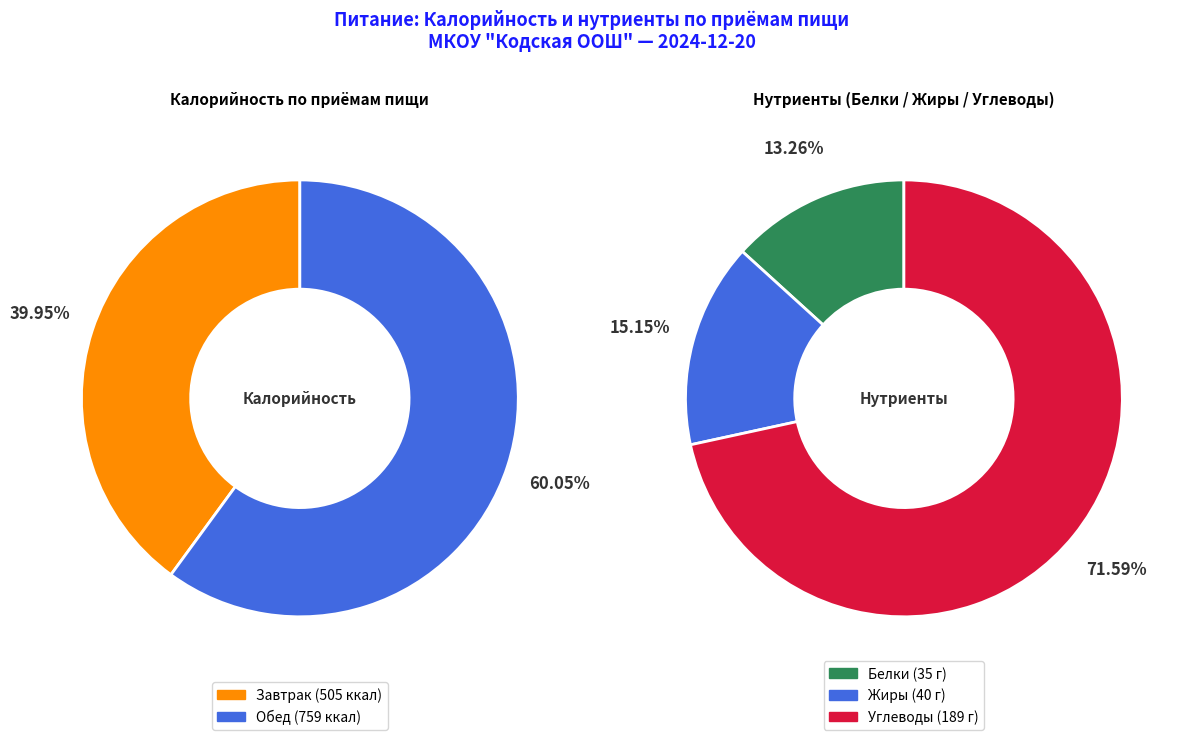

How many segments does this pie chart have?

2